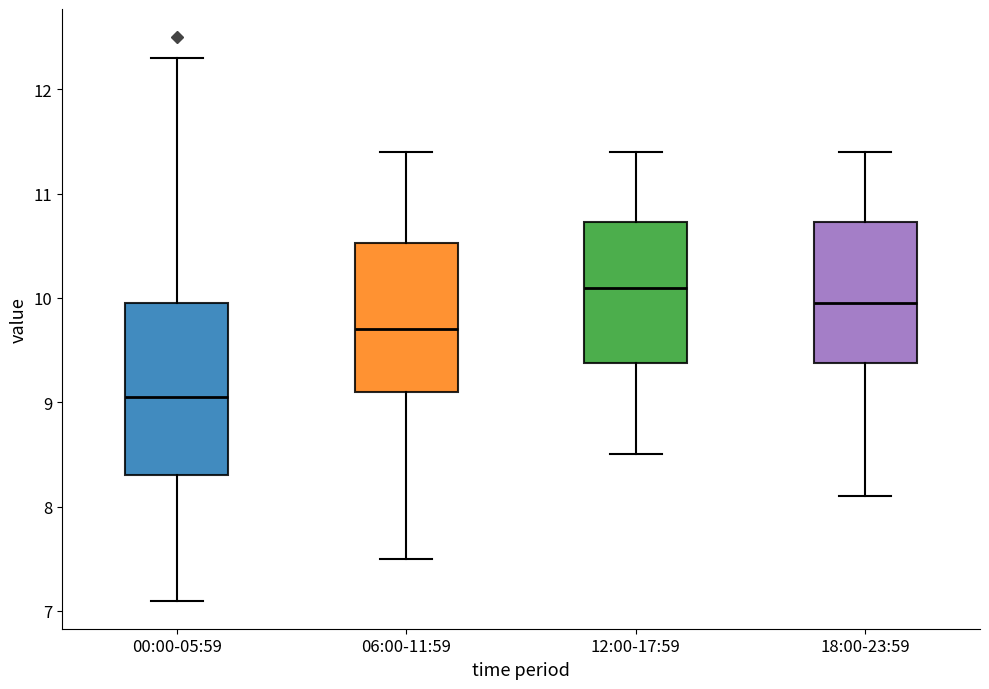

Reading left to right, transcribe this box plot: for each box, give where its median line is, the range the box spans, and where its two whiskers end, as read against the y-axis. The values are not printed on the chart, so give them approximately, as read against the axis.

00:00-05:59: median 9.1, box 8.3 to 10.0, whiskers 7.1 to 12.3
06:00-11:59: median 9.7, box 9.1 to 10.5, whiskers 7.5 to 11.4
12:00-17:59: median 10.1, box 9.4 to 10.7, whiskers 8.5 to 11.4
18:00-23:59: median 10.0, box 9.4 to 10.7, whiskers 8.1 to 11.4